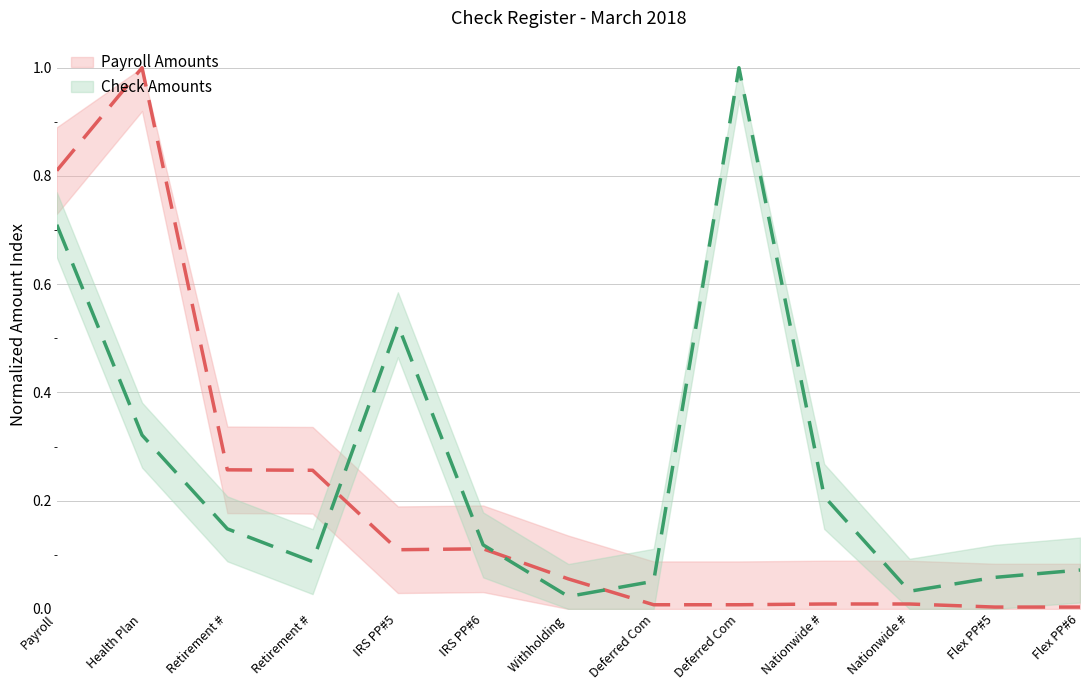

Reading right to left, extract all data points from this chart.

Payroll Amounts (center): 0.0	0.0	0.0	0.0	0.0	0.0	0.1	0.1	0.1	0.3	0.3	1.0	0.8
Check Amounts (center): 0.1	0.1	0.0	0.2	1.0	0.1	0.0	0.1	0.5	0.1	0.1	0.3	0.7